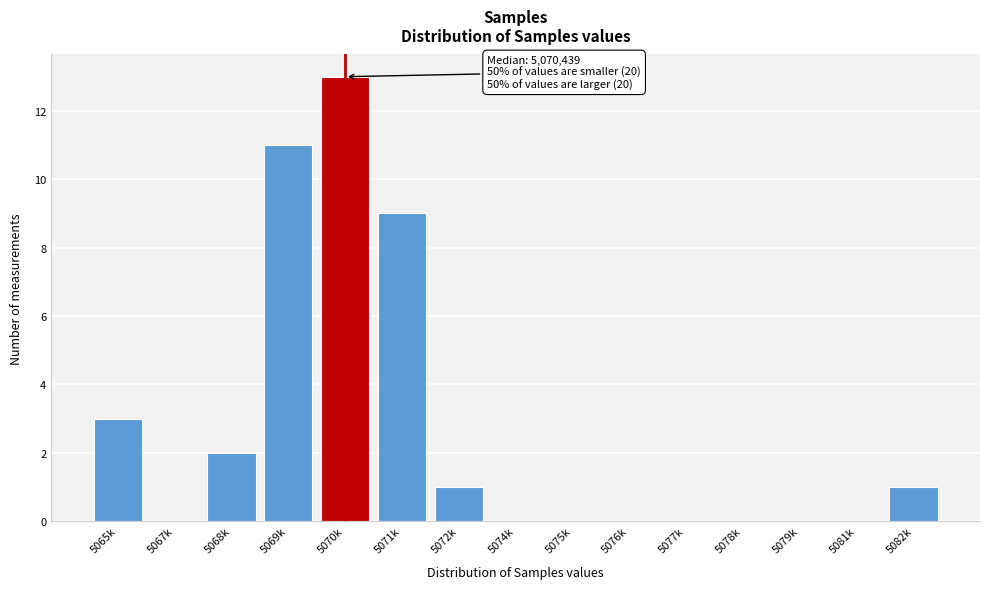

Reading left to right, transcribe all the data shown in this chart.

5065k=3	5067k=0	5068k=2	5069k=11	5070k=13	5071k=9	5072k=1	5074k=0	5075k=0	5076k=0	5077k=0	5078k=0	5079k=0	5081k=0	5082k=1